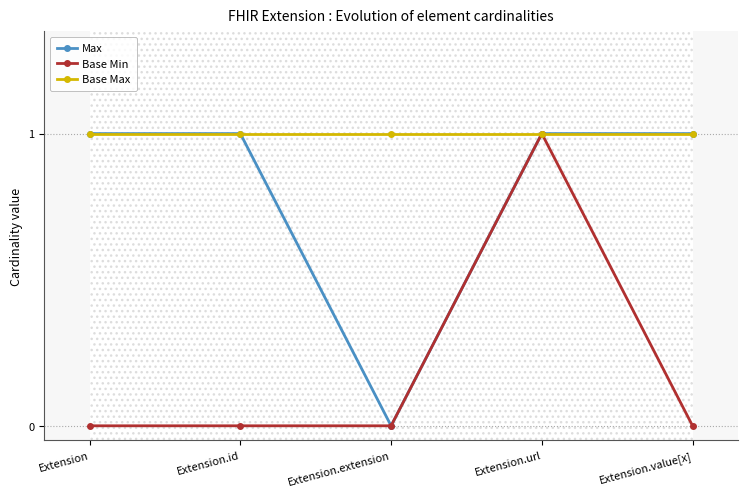

True or false: Max and Base Max intersect in this chart.

False